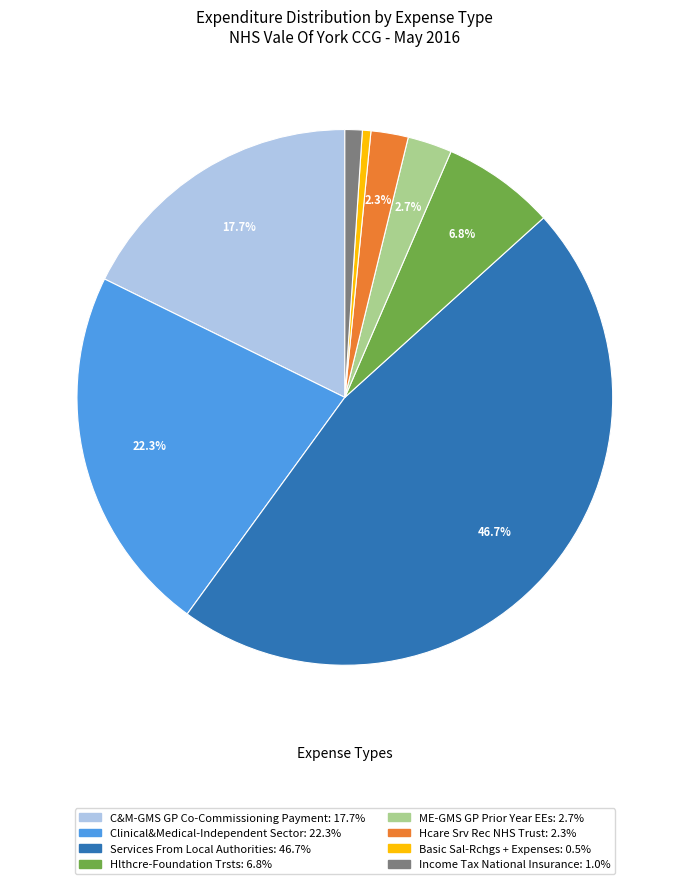

Is the sum of Basic Sal-Rchgs + Expenses and Income Tax National Insurance greater than half?

No